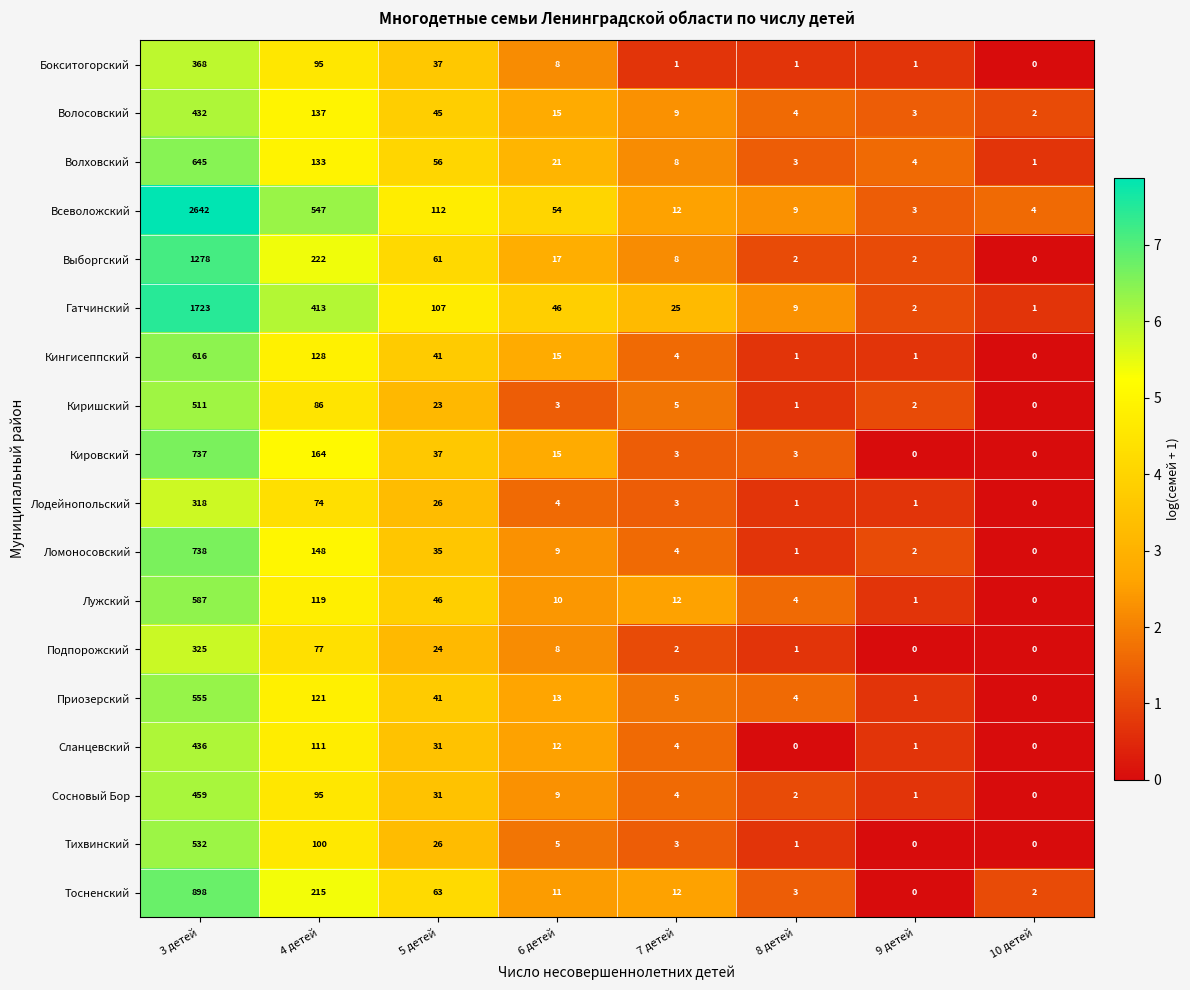

Which series has the widest spread of values?

Всеволожский